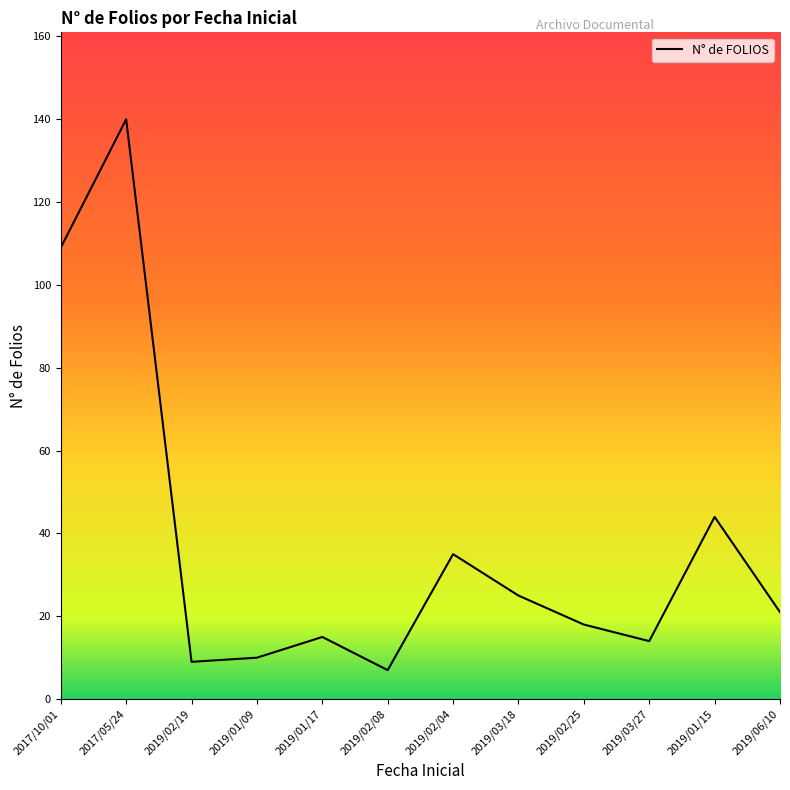

What is the average value?

37